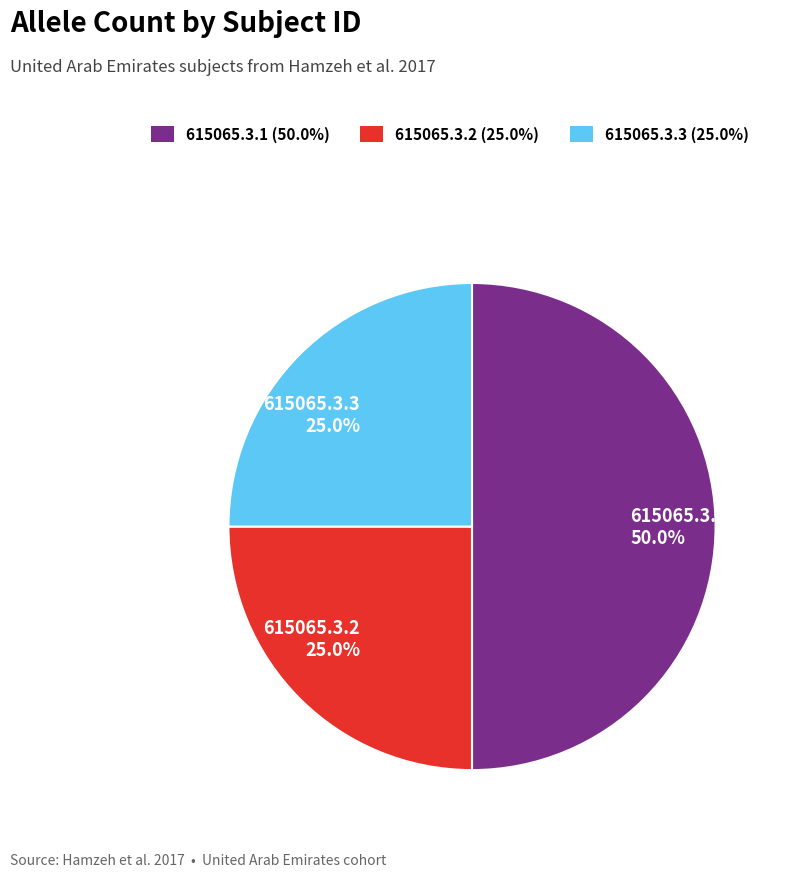

What is the largest slice in the pie chart?

615065.3.1